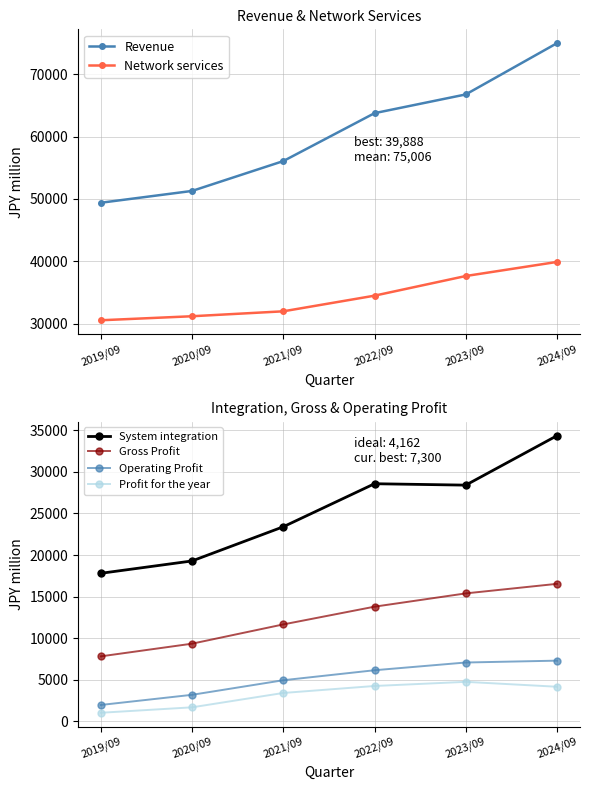

What is the lowest value of the Profit for the year series?

1032.6